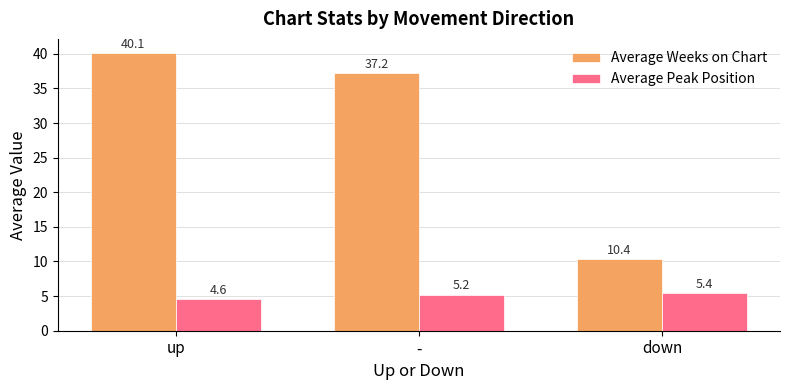

The Average Weeks on Chart series shows 10.4 at down. True or false?

True